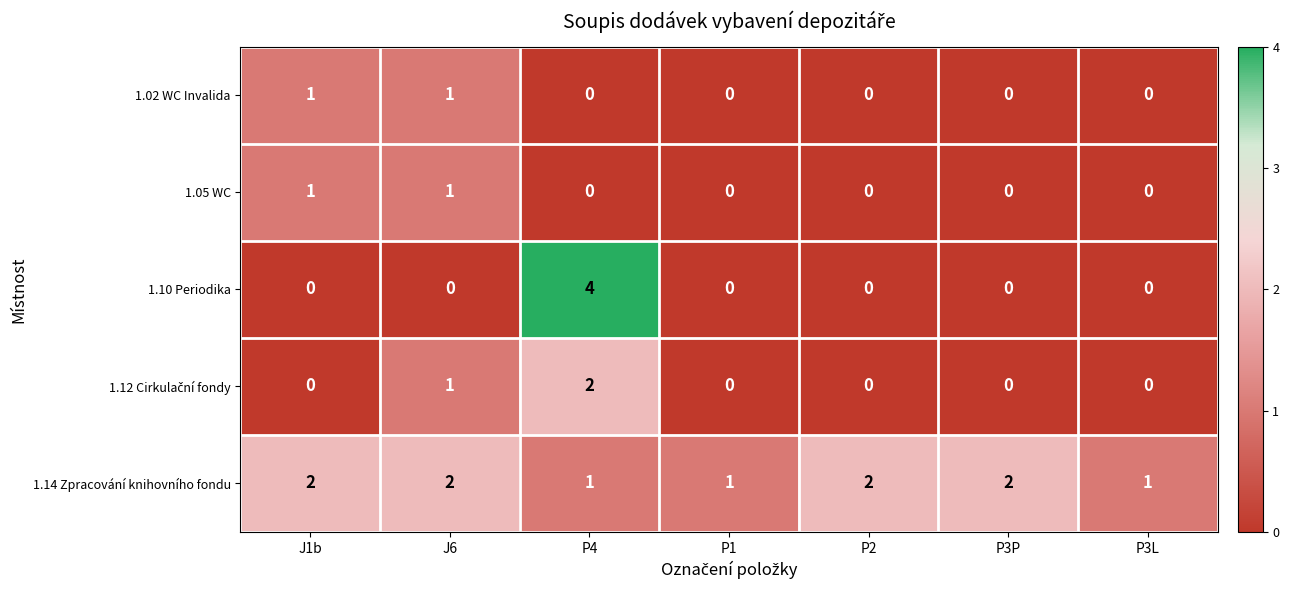

Is it true that 1.10 Periodika equals -2 at P3L?

False